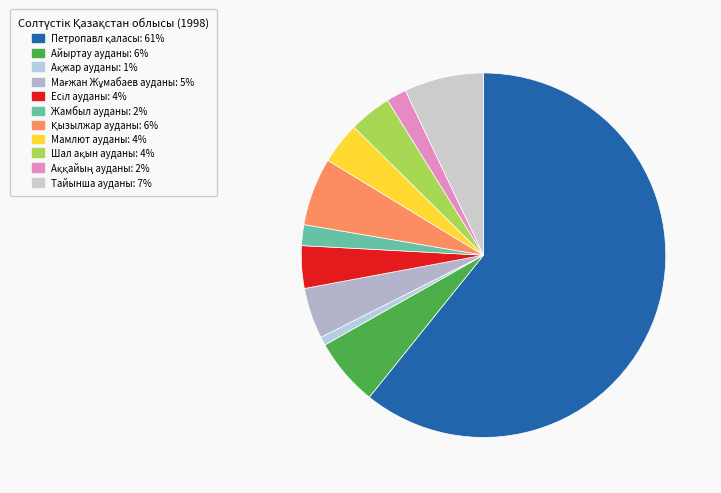

What is the ratio of the value at Шал ақын ауданы to the value at Мамлют ауданы?

1.0